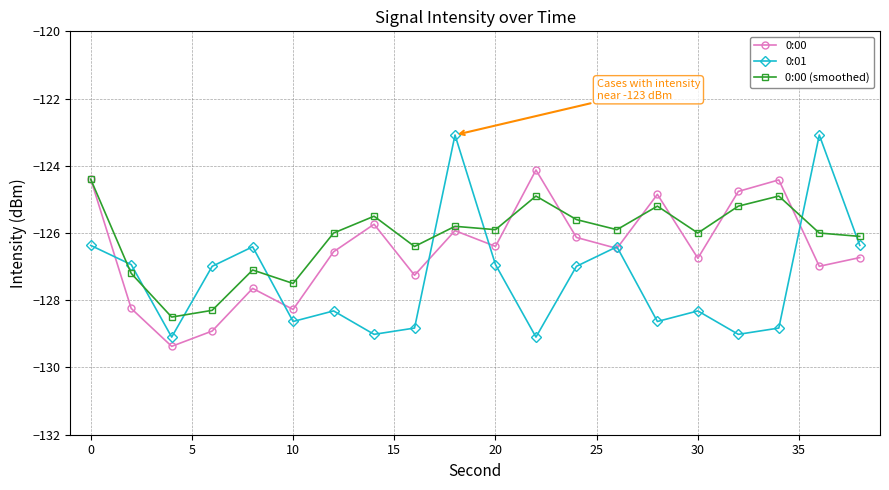

What is the value of the 0:01 point at the 8th from the left?

-129.0